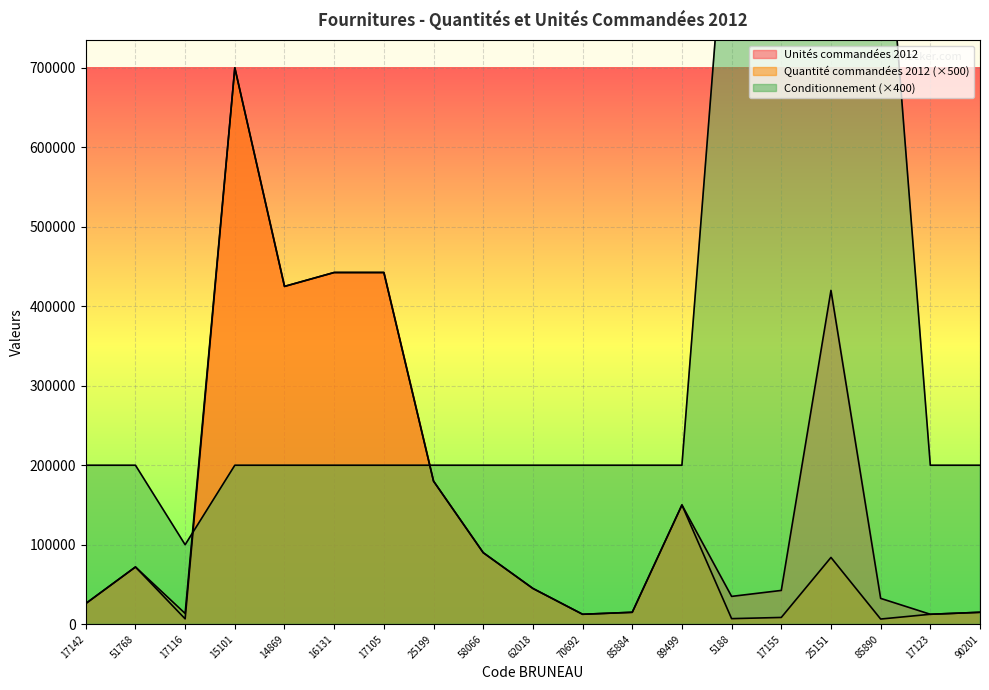

Is the value of Quantité commandées 2012 at 70692 greater than the value of Unités commandées 2012 at 85884?

No